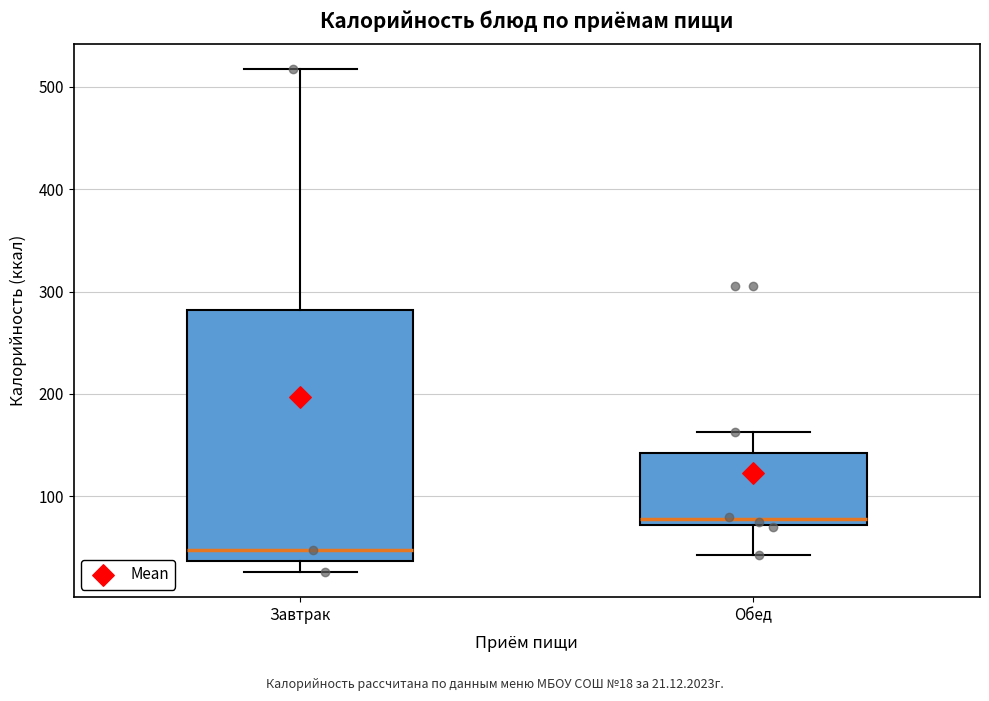

Which box's median line is the highest?

Обед